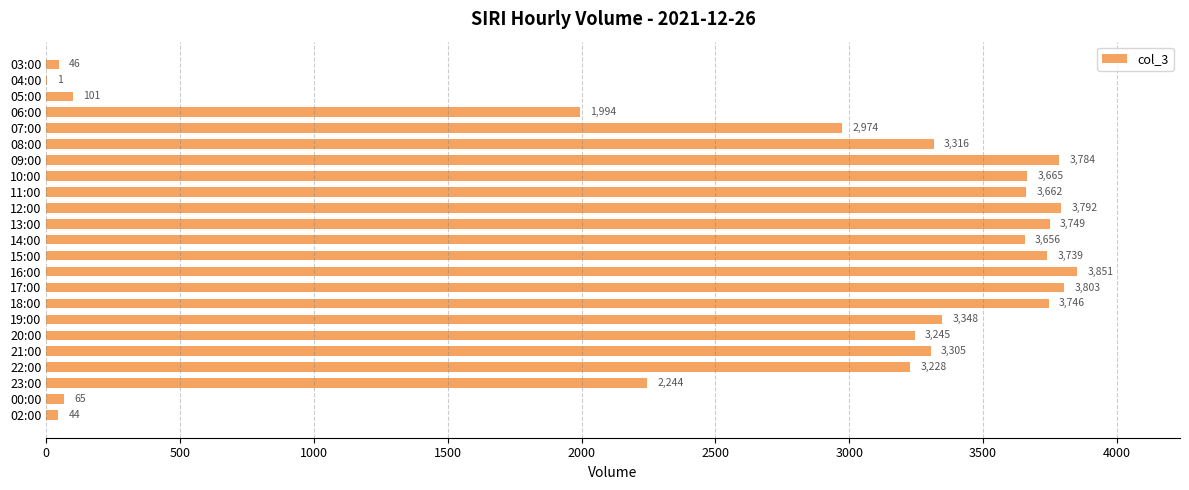

How many distinct data groups are displayed?

1